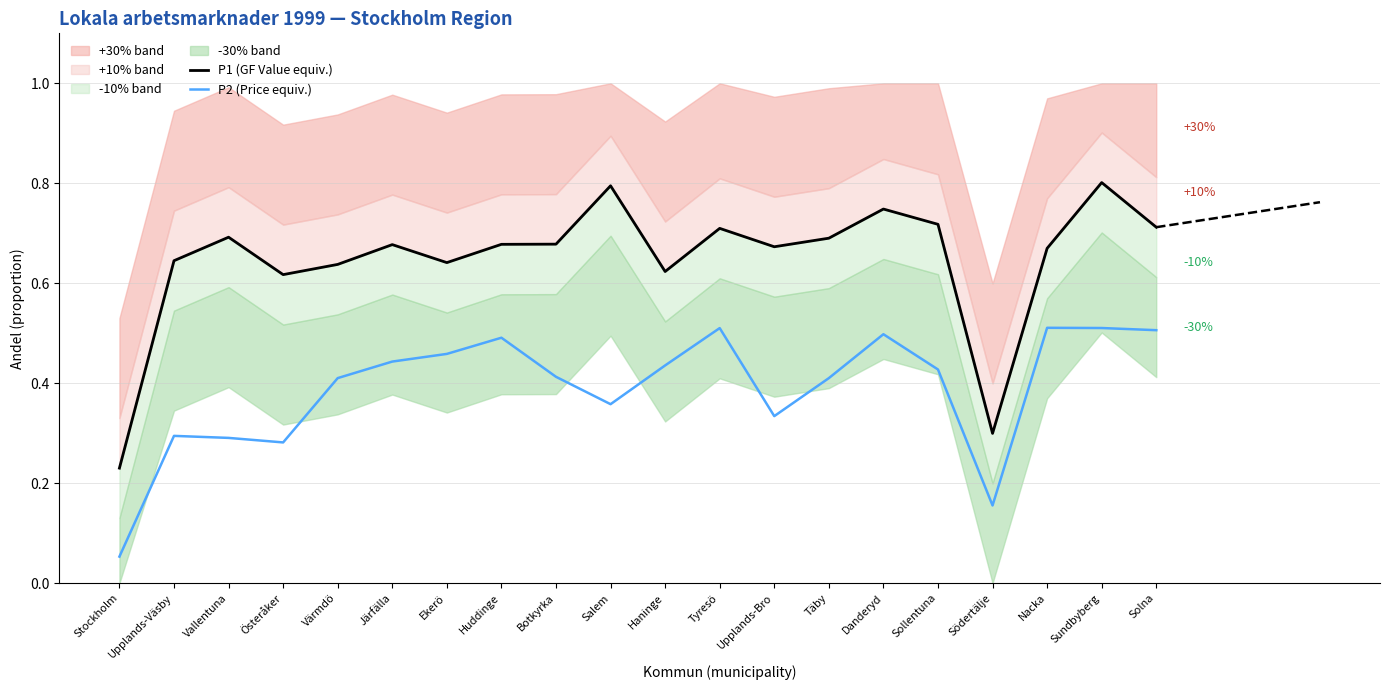

Which series has the widest spread of values?

P1 (GF Value equiv.)